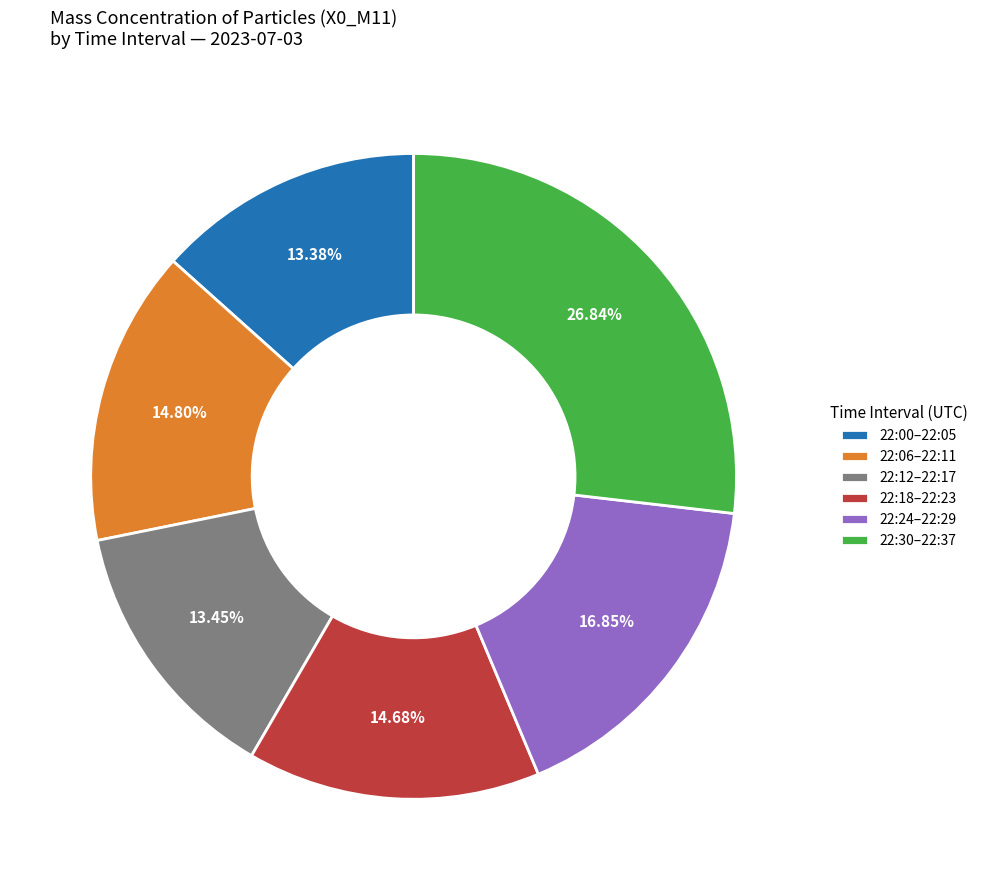

Is the sum of 22:24–22:29 and 22:00–22:05 greater than half?

No